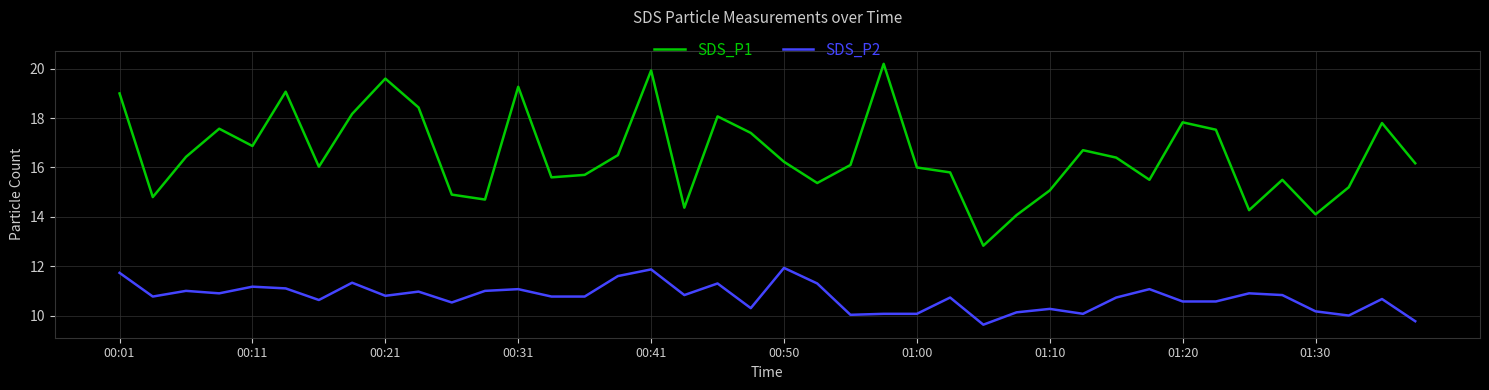

Which series has the widest spread of values?

SDS_P1